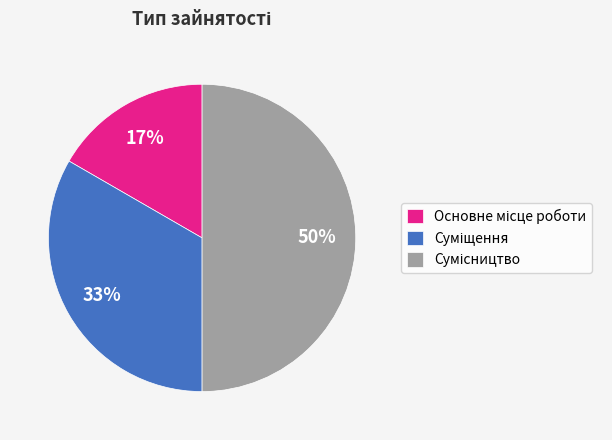

To the nearest percent, what is the difference between the largest and smallest slice percentages?

33%